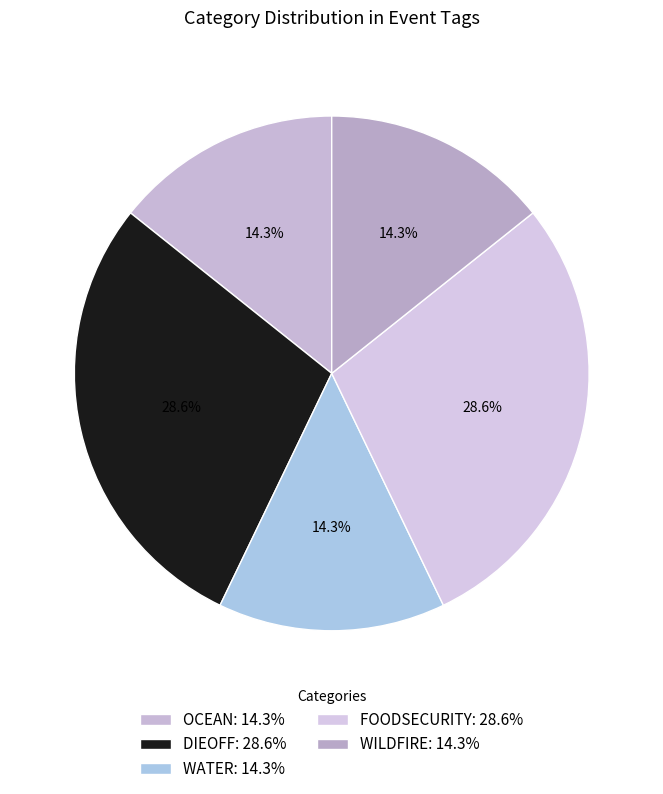

Is it true that DIEOFF is 20% of the pie?

False